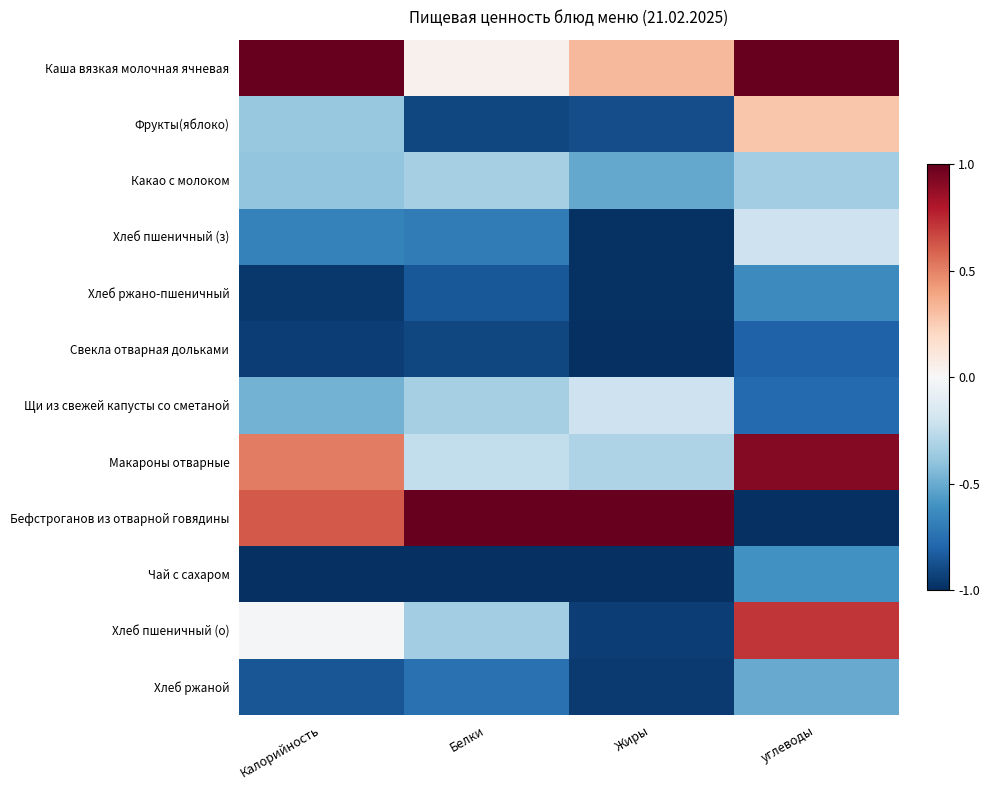

Reading left to right, extract all data points from this chart.

Каша вязкая молочная ячневая: Калорийность=1.0	Белки=0.0	Жиры=0.3	углеводы=1.0
Фрукты(яблоко): Калорийность=-0.4	Белки=-0.9	Жиры=-0.9	углеводы=0.3
Какао с молоком: Калорийность=-0.4	Белки=-0.3	Жиры=-0.5	углеводы=-0.4
Хлеб пшеничный (з): Калорийность=-0.7	Белки=-0.7	Жиры=-1.0	углеводы=-0.2
Хлеб ржано-пшеничный: Калорийность=-1.0	Белки=-0.8	Жиры=-1.0	углеводы=-0.6
Свекла отварная дольками: Калорийность=-0.9	Белки=-0.9	Жиры=-1.0	углеводы=-0.8
Щи из свежей капусты со сметаной: Калорийность=-0.5	Белки=-0.3	Жиры=-0.2	углеводы=-0.8
Макароны отварные: Калорийность=0.5	Белки=-0.2	Жиры=-0.3	углеводы=0.9
Бефстроганов из отварной говядины: Калорийность=0.6	Белки=1.0	Жиры=1.0	углеводы=-1.0
Чай с сахаром: Калорийность=-1.0	Белки=-1.0	Жиры=-1.0	углеводы=-0.6
Хлеб пшеничный (о): Калорийность=-0.0	Белки=-0.3	Жиры=-0.9	углеводы=0.7
Хлеб ржаной: Калорийность=-0.9	Белки=-0.7	Жиры=-1.0	углеводы=-0.5